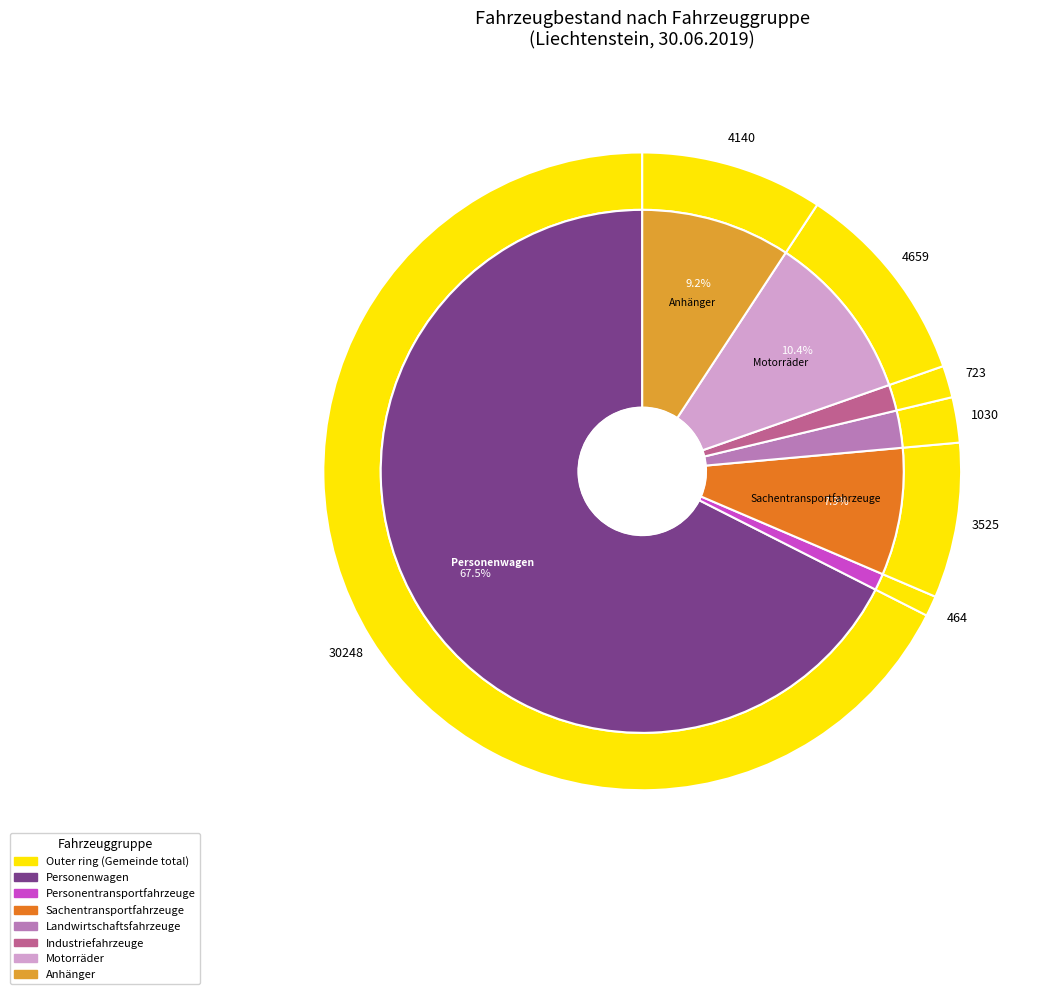

The Personenwagen slice represents 58% of the pie. True or false?

False